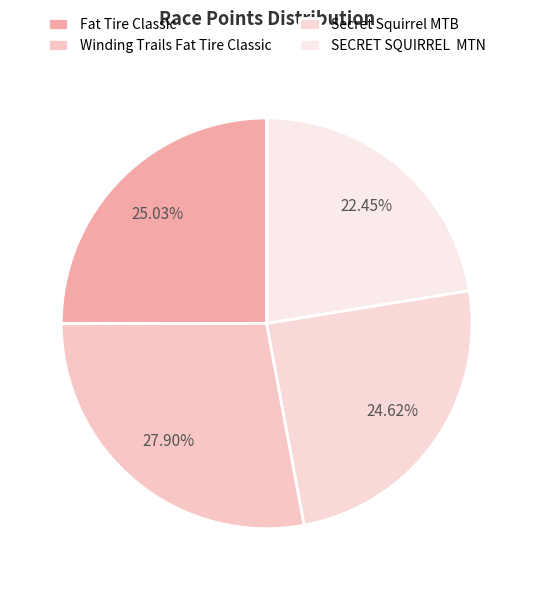

Do Winding Trails Fat Tire Classic and Secret Squirrel MTB together represent more than half of the pie?

Yes